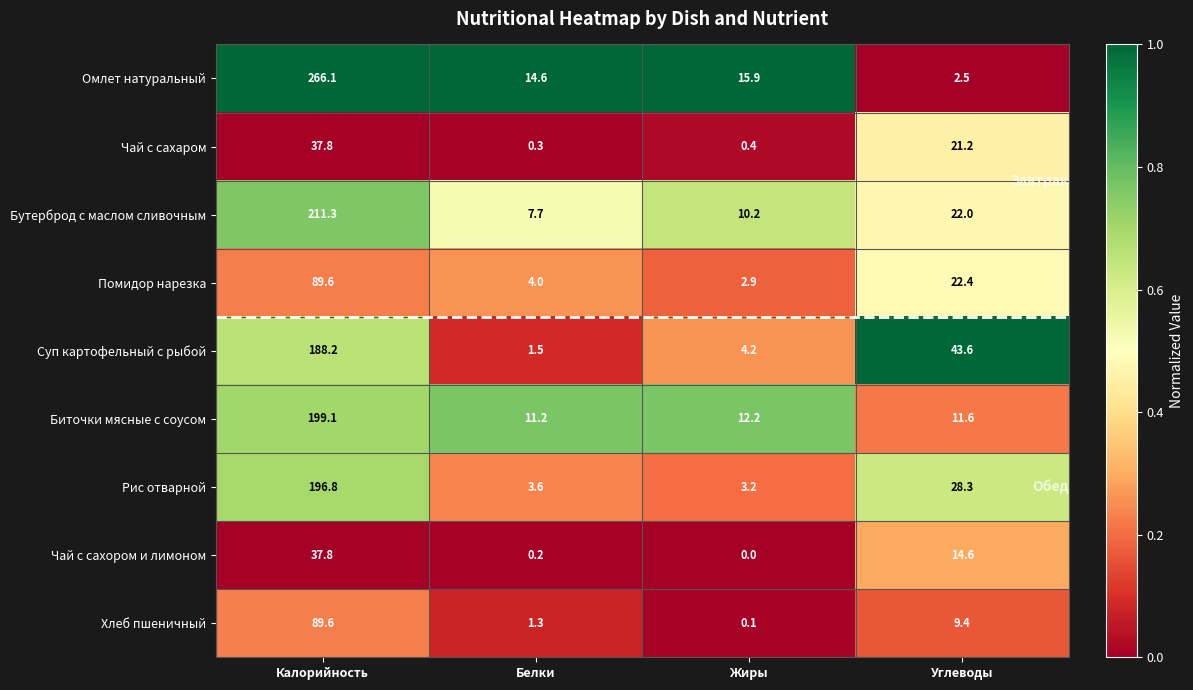

Rank the series at Жиры from lowest to highest value.

Чай с сахором и лимоном, Хлеб пшеничный, Чай с сахаром, Помидор нарезка, Рис отварной, Суп картофельный с рыбой, Бутерброд с маслом сливочным, Биточки мясные с соусом, Омлет натуральный